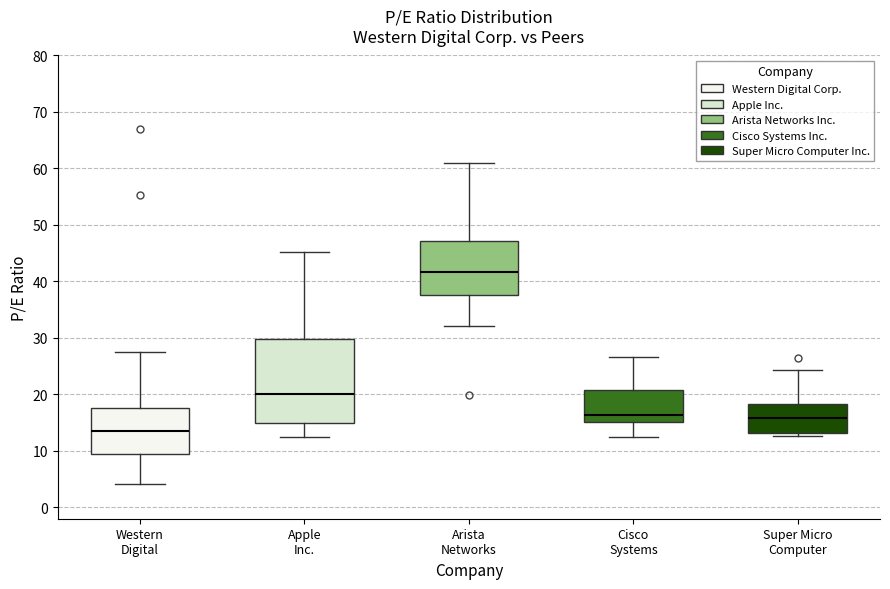

Reading left to right, read every box against the y-axis: the position of its median line, the range the box covers, and the ends of its whiskers. The values are not printed on the chart, so give them approximately, as read against the axis.

Western Digital: median 14, box 9 to 18, whiskers 4 to 28
Apple Inc.: median 20, box 15 to 30, whiskers 12 to 45
Arista Networks: median 42, box 38 to 47, whiskers 32 to 61
Cisco Systems: median 16, box 15 to 21, whiskers 13 to 27
Super Micro Computer: median 16, box 13 to 18, whiskers 13 (just below the box's lower edge) to 24